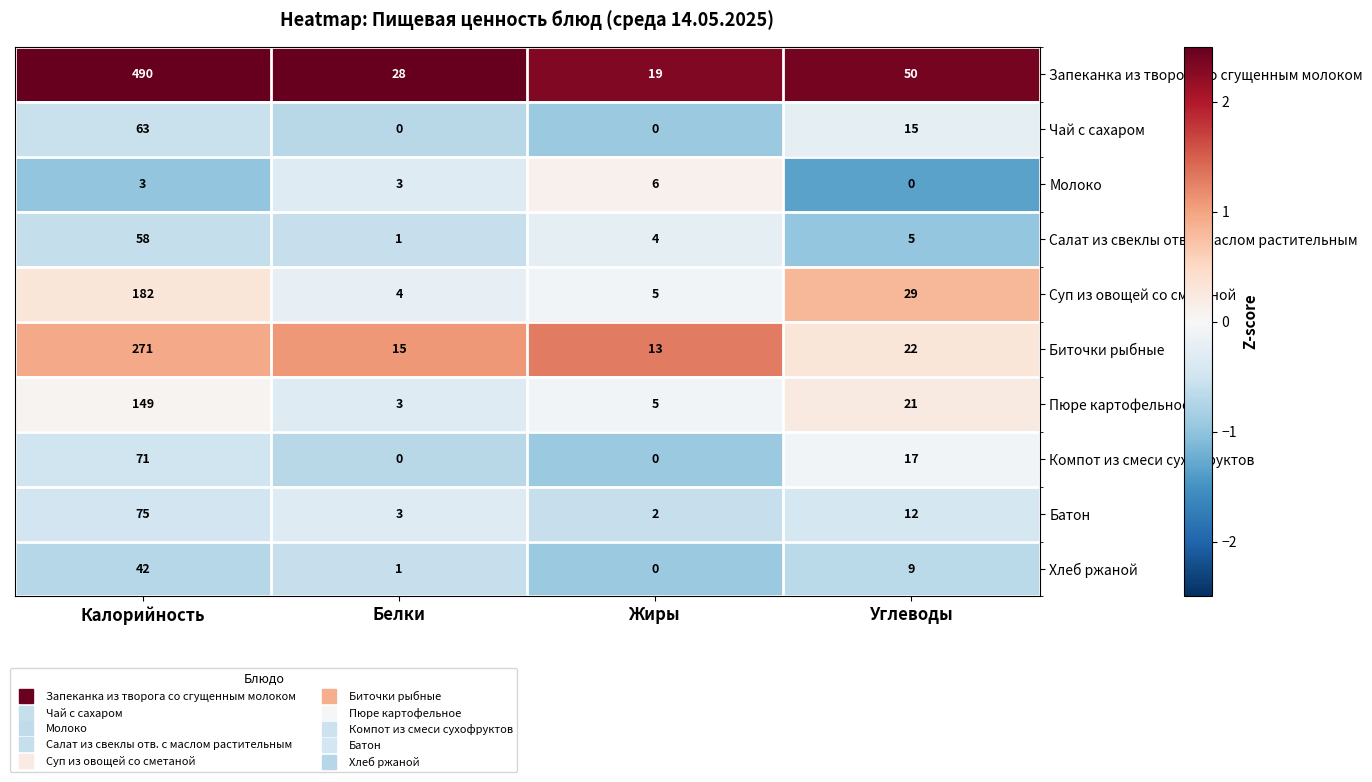

How many data points does each series have?

4